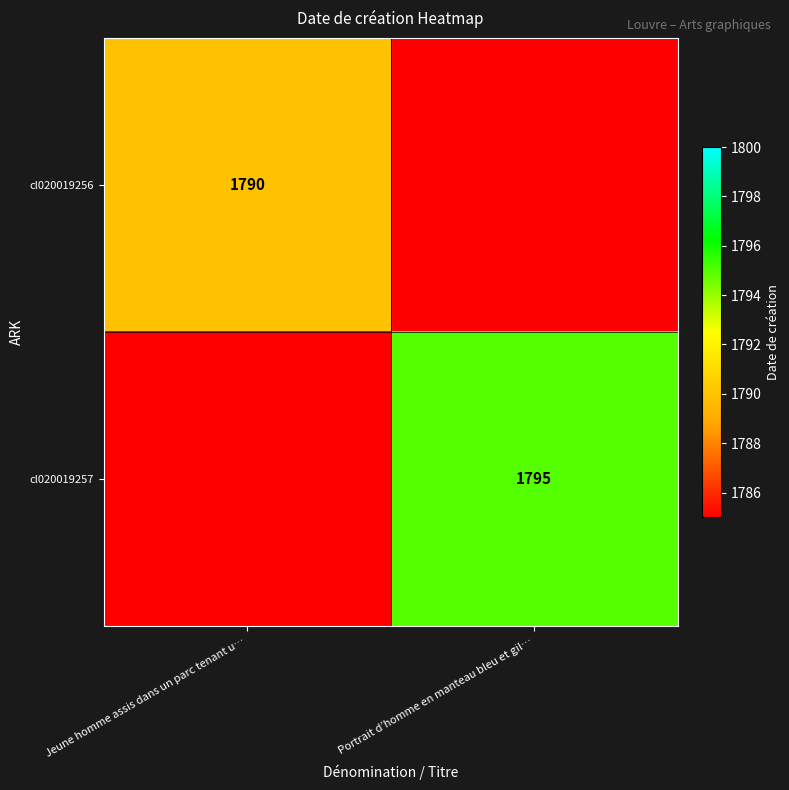

Is it true that cl020019257 equals 2678 at Portrait d’homme en manteau bleu et gil…?

False